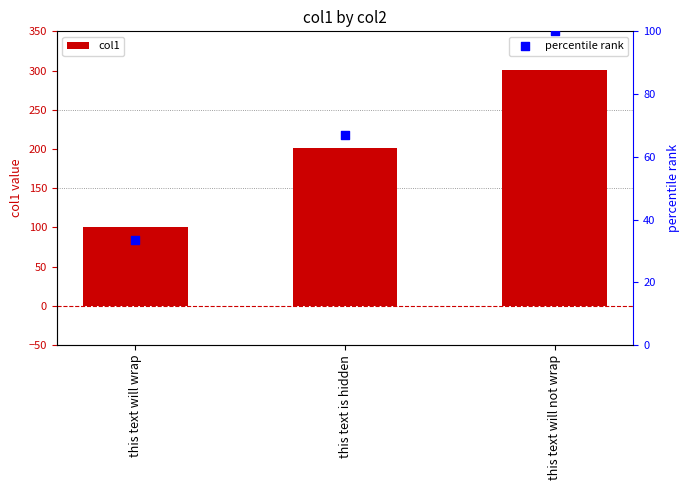

Which series contains the lowest Y value?

percentile rank